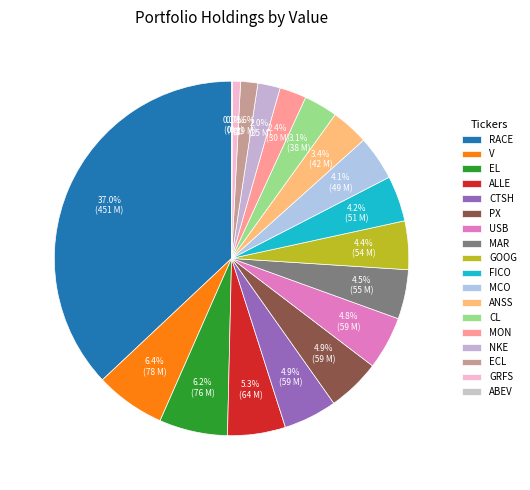

What is the largest slice in the pie chart?

RACE